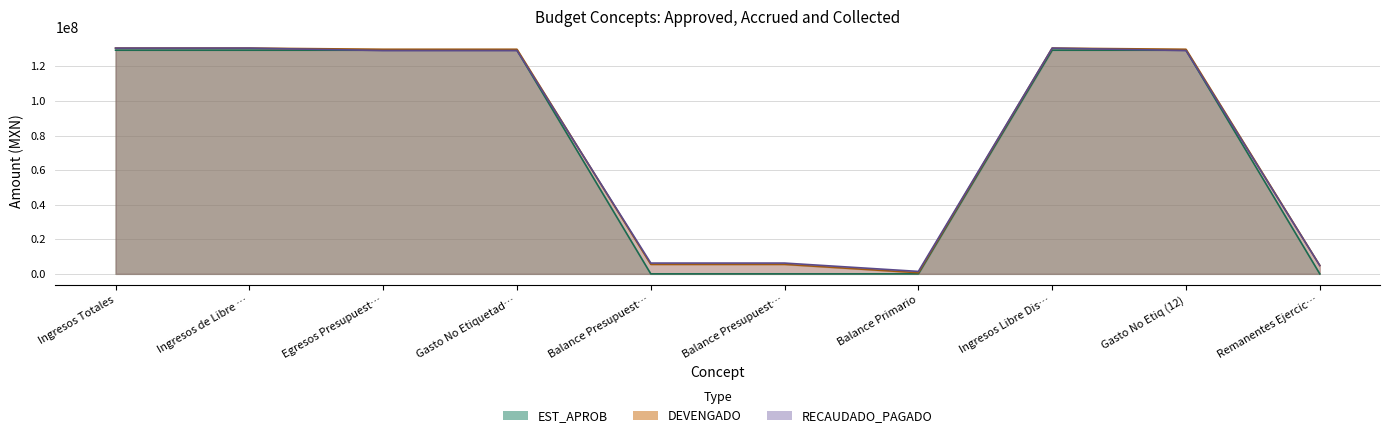

True or false: EST_APROB has more than 1 points higher than both neighbors.

False